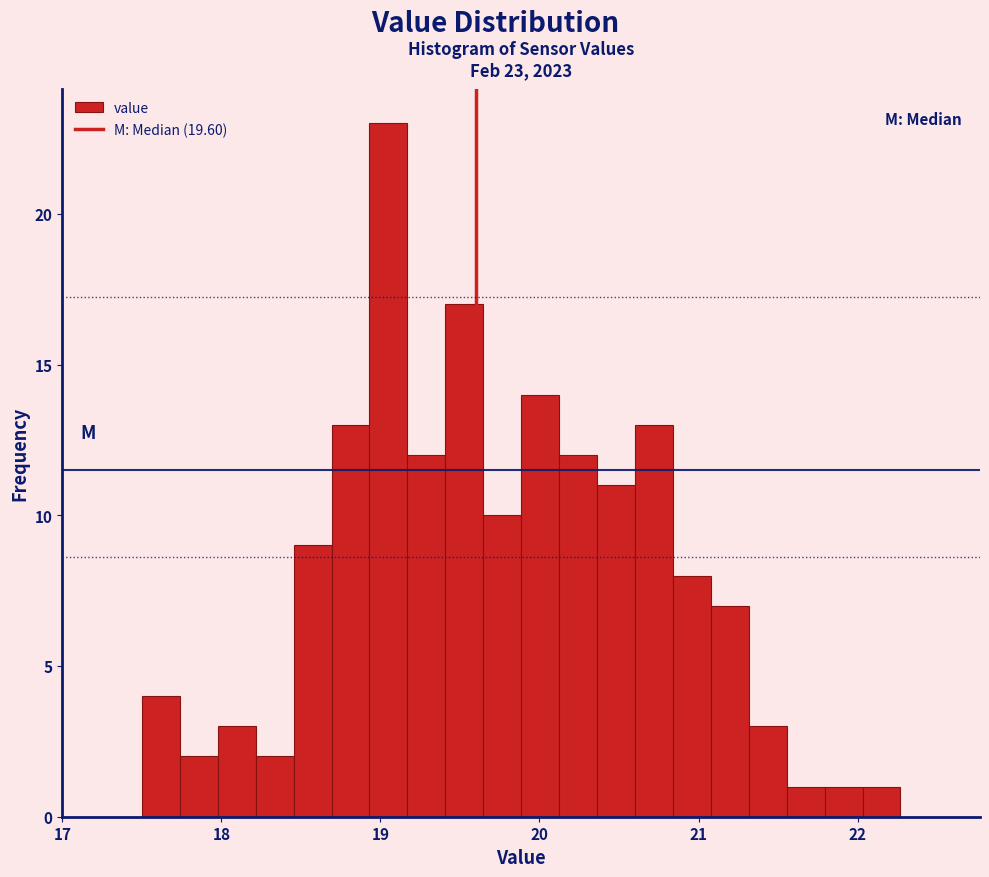

Around what value on the x-axis is the tallest bar? Give the approximate position of its centre, as read against the axis.

19.1